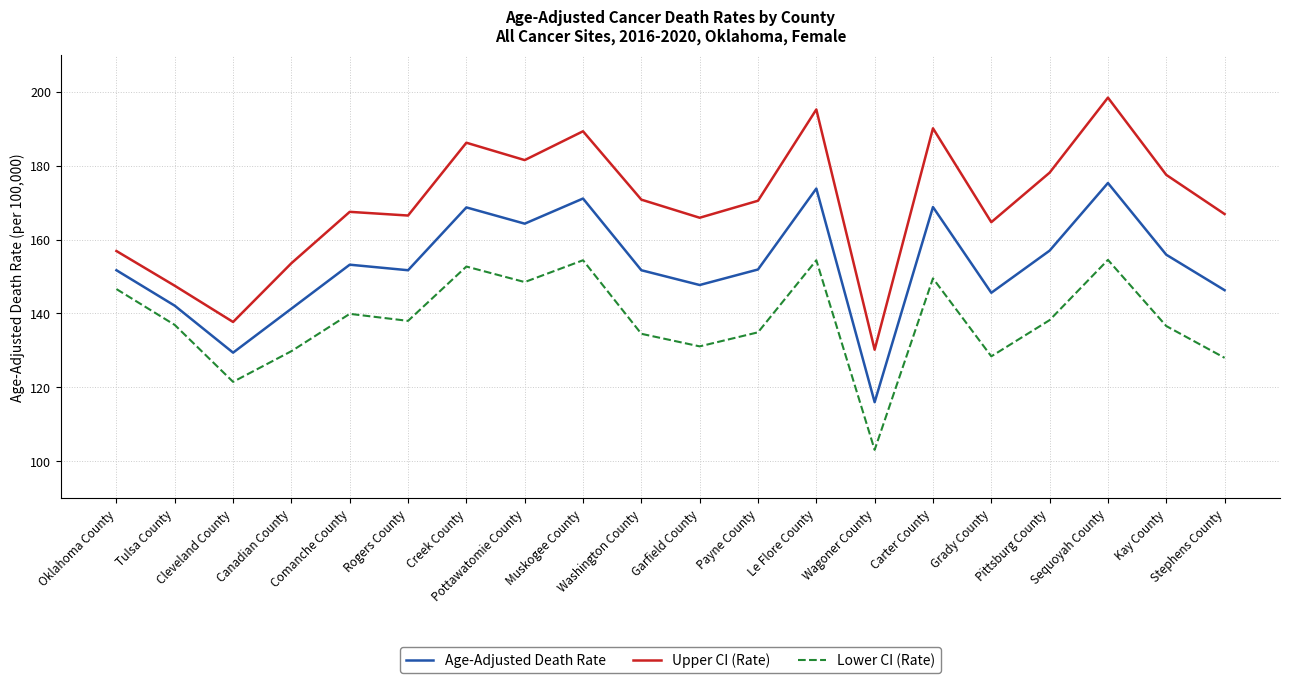

What is the difference between the maximum and minimum values in the Age-Adjusted Death Rate series?

59.3